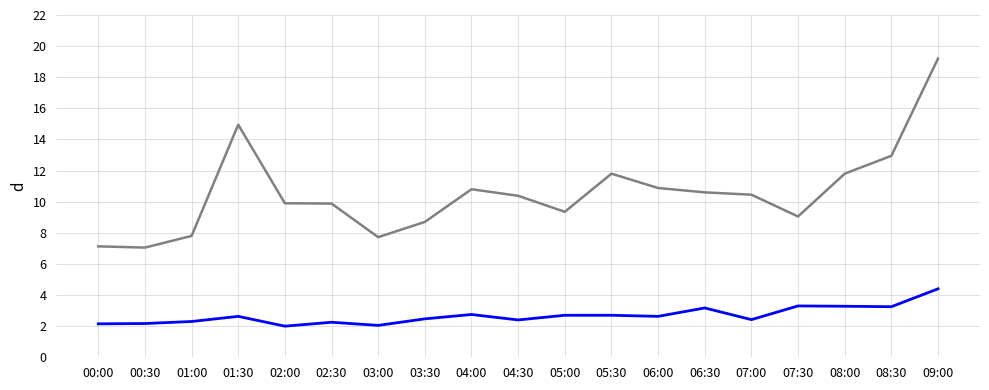

At which category is the sum across all series the highest?

09:00